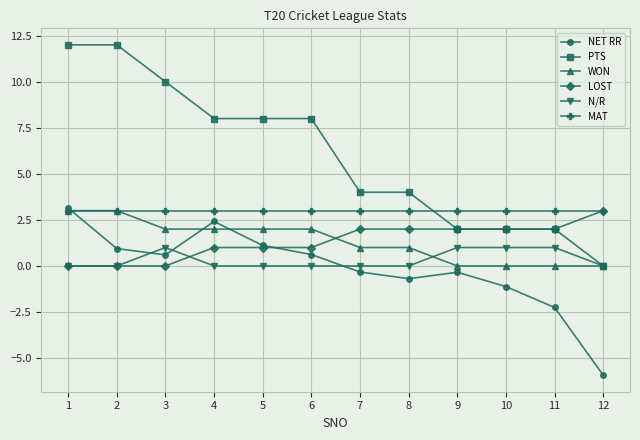

At which category is the sum across all series the highest?

1